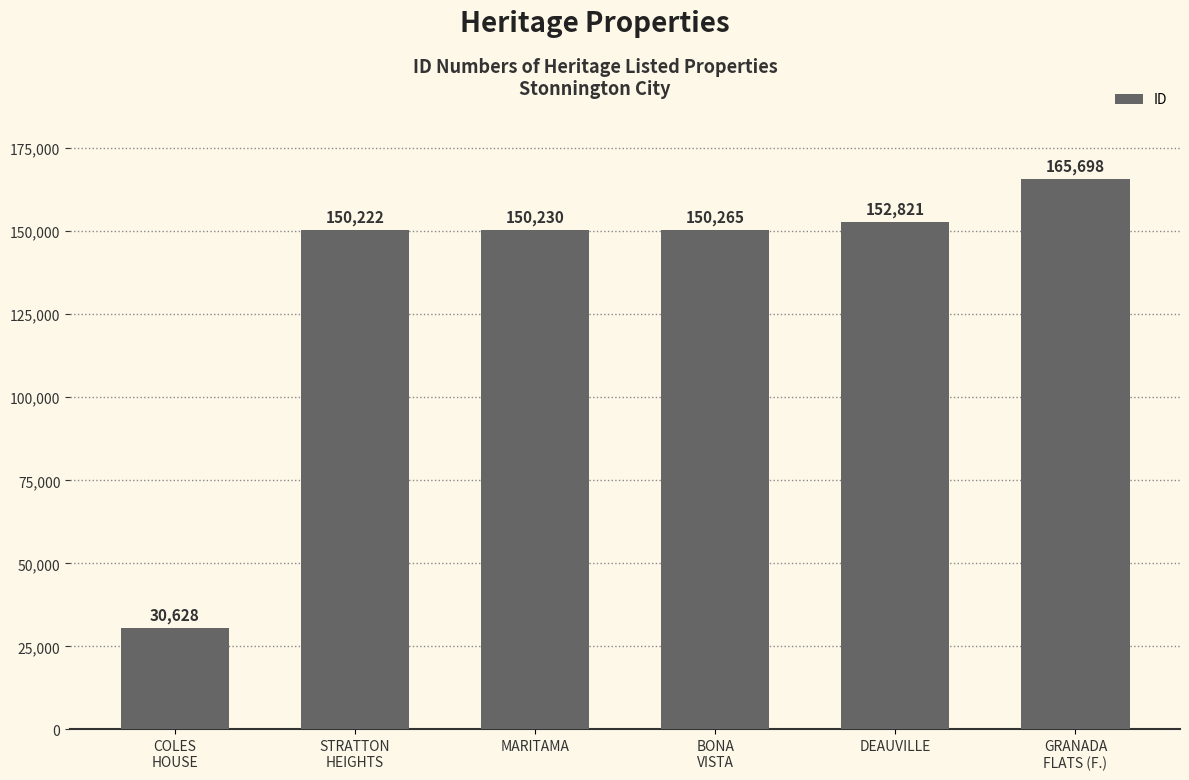

Does the chart contain stacked bars?

No